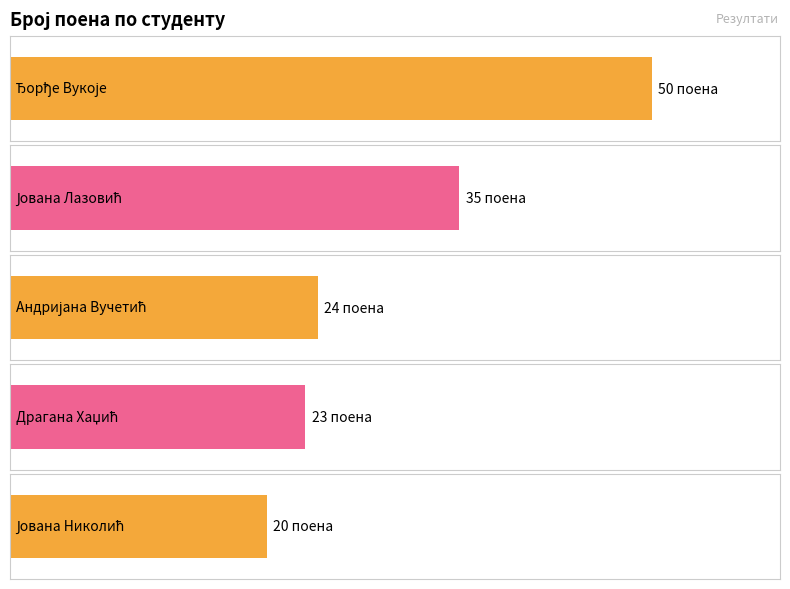

What is the label of the 4th bar from the left?

Драгана Хаџић